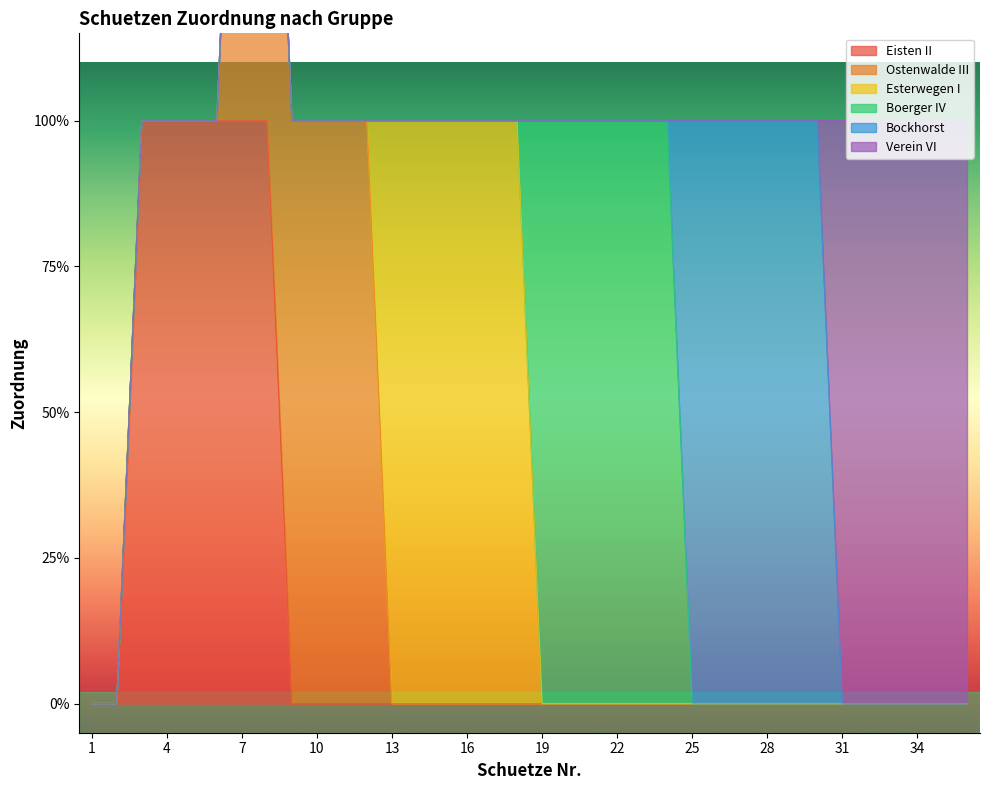

Reading left to right, list all the values displayed in this chart.

Eisten II: 1=0	2=0	3=1	4=1	5=1	6=1	7=1	8=1	9=0	10=0	11=0	12=0	13=0	14=0	15=0	16=0	17=0	18=0	19=0	20=0	21=0	22=0	23=0	24=0	25=0	26=0	27=0	28=0	29=0	30=0	31=0	32=0	33=0	34=0	35=0	36=0
Ostenwalde III: 1=0	2=0	3=0	4=0	5=0	6=0	7=1	8=1	9=1	10=1	11=1	12=1	13=0	14=0	15=0	16=0	17=0	18=0	19=0	20=0	21=0	22=0	23=0	24=0	25=0	26=0	27=0	28=0	29=0	30=0	31=0	32=0	33=0	34=0	35=0	36=0
Esterwegen I: 1=0	2=0	3=0	4=0	5=0	6=0	7=0	8=0	9=0	10=0	11=0	12=0	13=1	14=1	15=1	16=1	17=1	18=1	19=0	20=0	21=0	22=0	23=0	24=0	25=0	26=0	27=0	28=0	29=0	30=0	31=0	32=0	33=0	34=0	35=0	36=0
Boerger IV: 1=0	2=0	3=0	4=0	5=0	6=0	7=0	8=0	9=0	10=0	11=0	12=0	13=0	14=0	15=0	16=0	17=0	18=0	19=1	20=1	21=1	22=1	23=1	24=1	25=0	26=0	27=0	28=0	29=0	30=0	31=0	32=0	33=0	34=0	35=0	36=0
Bockhorst: 1=0	2=0	3=0	4=0	5=0	6=0	7=0	8=0	9=0	10=0	11=0	12=0	13=0	14=0	15=0	16=0	17=0	18=0	19=0	20=0	21=0	22=0	23=0	24=0	25=1	26=1	27=1	28=1	29=1	30=1	31=0	32=0	33=0	34=0	35=0	36=0
Verein VI: 1=0	2=0	3=0	4=0	5=0	6=0	7=0	8=0	9=0	10=0	11=0	12=0	13=0	14=0	15=0	16=0	17=0	18=0	19=0	20=0	21=0	22=0	23=0	24=0	25=0	26=0	27=0	28=0	29=0	30=0	31=1	32=1	33=1	34=1	35=1	36=1